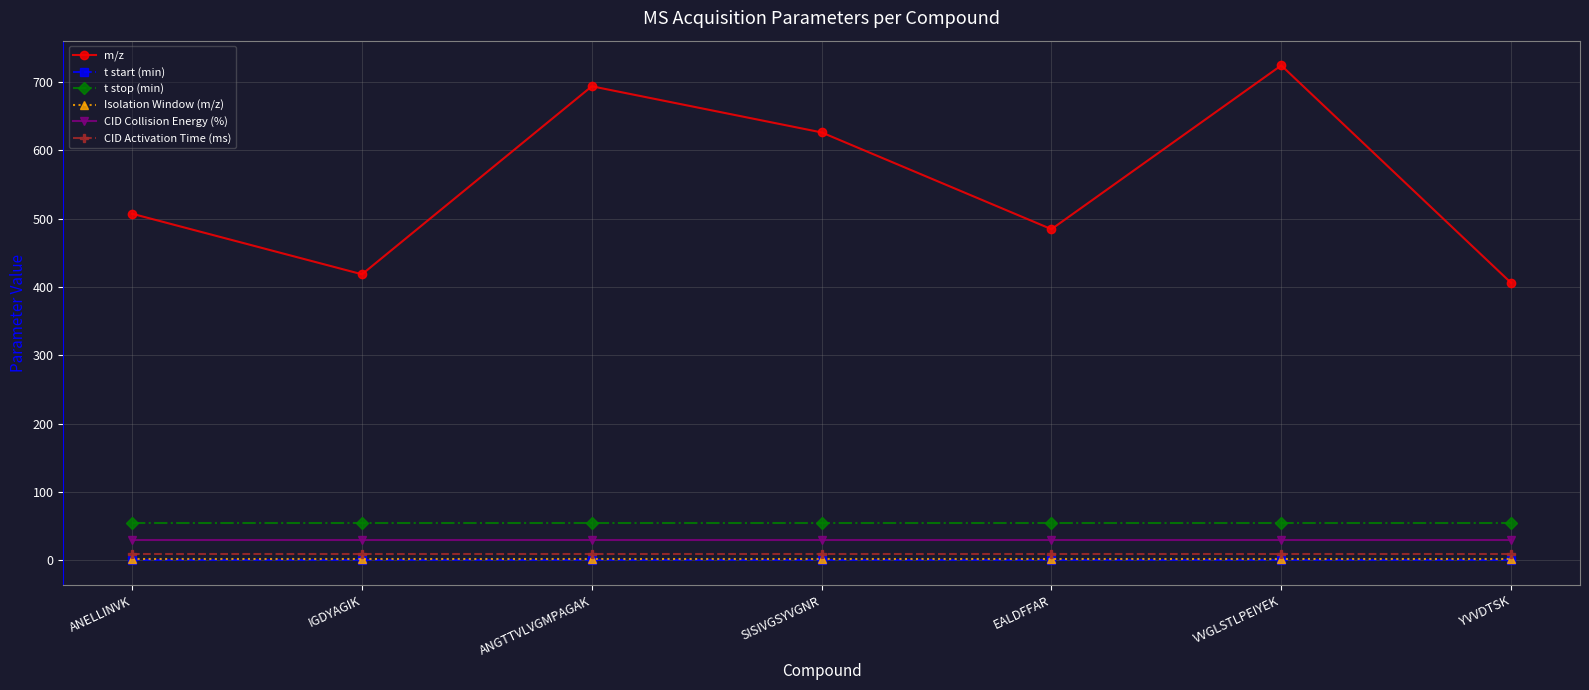

What is the label of the 6th point from the right?

IGDYAGIK